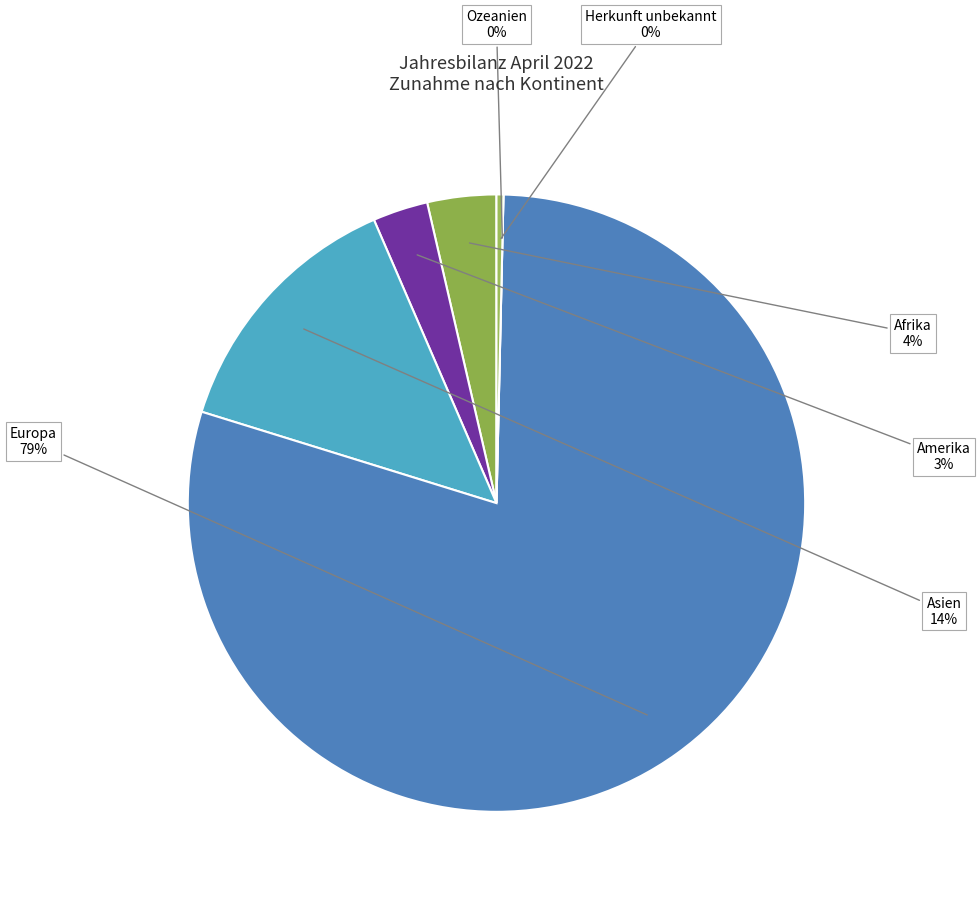

Does Europa account for over 50% of the chart?

Yes